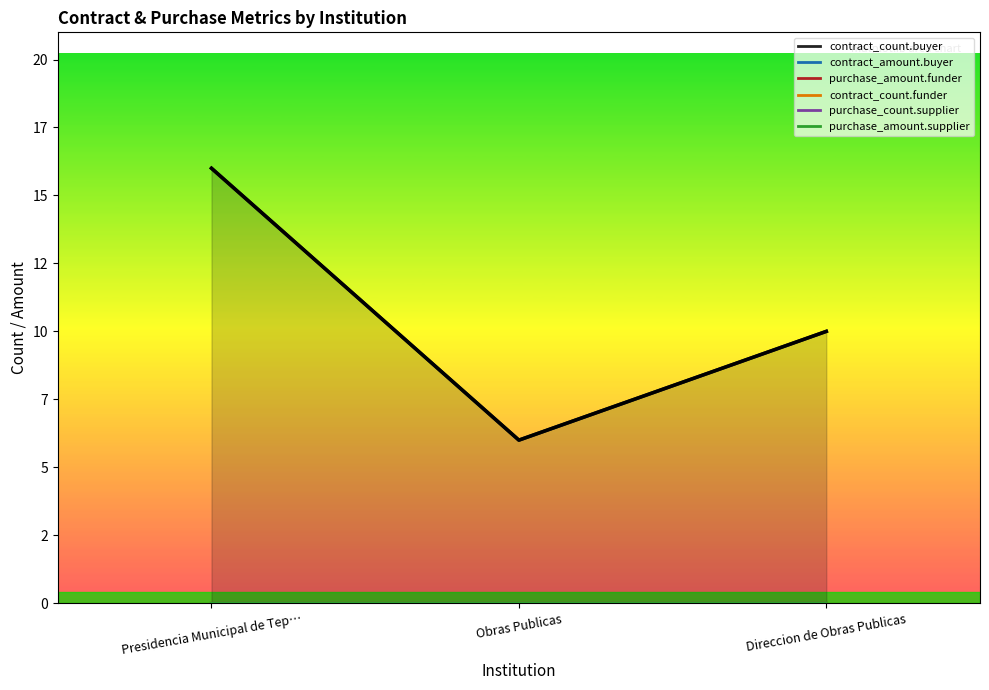

Is it true that the value at Obras Publicas is 2?

False